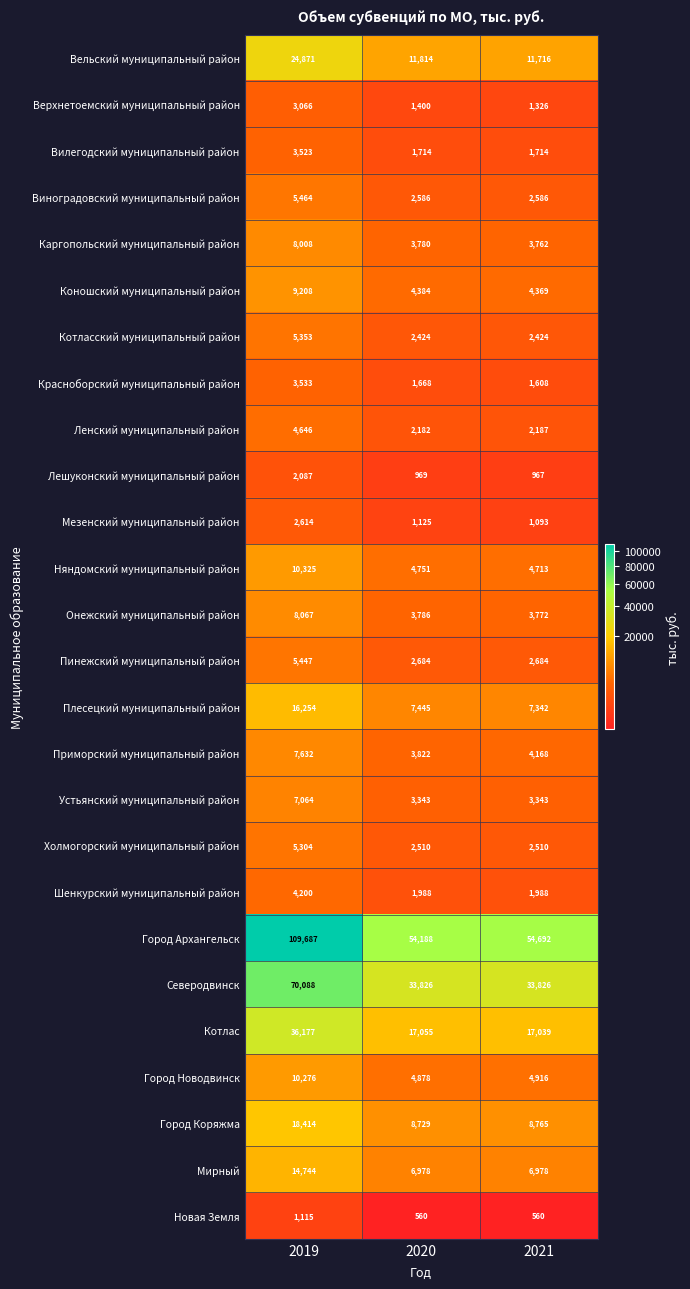

Rank the series at 2019 from lowest to highest value.

Новая Земля, Лешуконский муниципальный район, Мезенский муниципальный район, Верхнетоемский муниципальный район, Вилегодский муниципальный район, Красноборский муниципальный район, Шенкурский муниципальный район, Ленский муниципальный район, Холмогорский муниципальный район, Котласский муниципальный район, Пинежский муниципальный район, Виноградовский муниципальный район, Устьянский муниципальный район, Приморский муниципальный район, Каргопольский муниципальный район, Онежский муниципальный район, Коношский муниципальный район, Город Новодвинск, Няндомский муниципальный район, Мирный, Плесецкий муниципальный район, Город Коряжма, Вельский муниципальный район, Котлас, Северодвинск, Город Архангельск